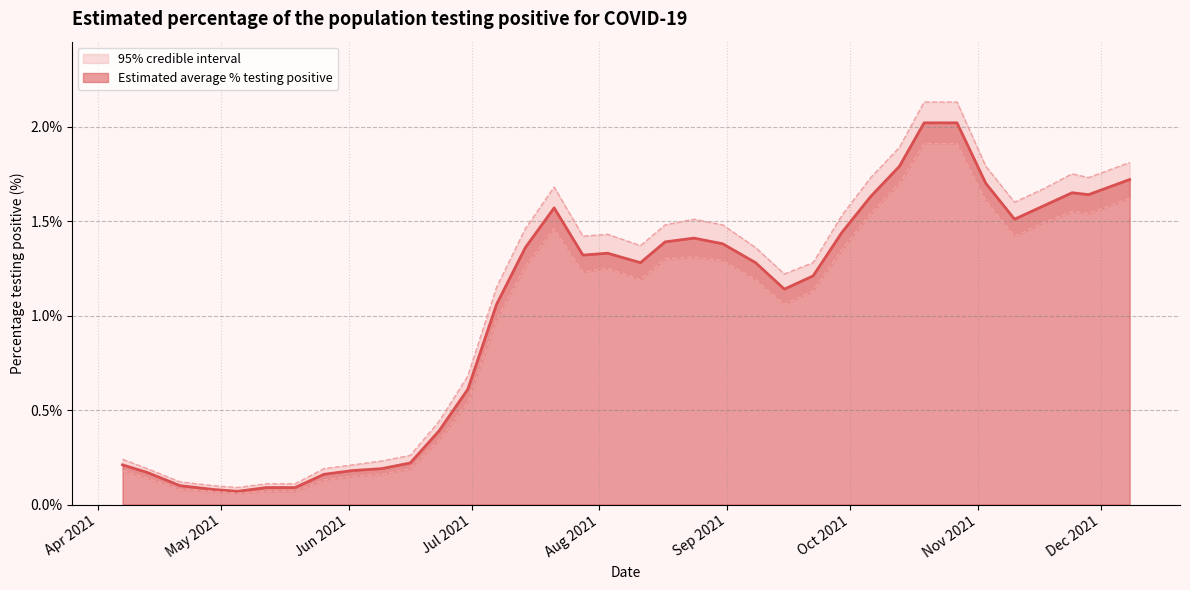

Is it true that 95% Lower credible interval equals 0.8 at 20?

False